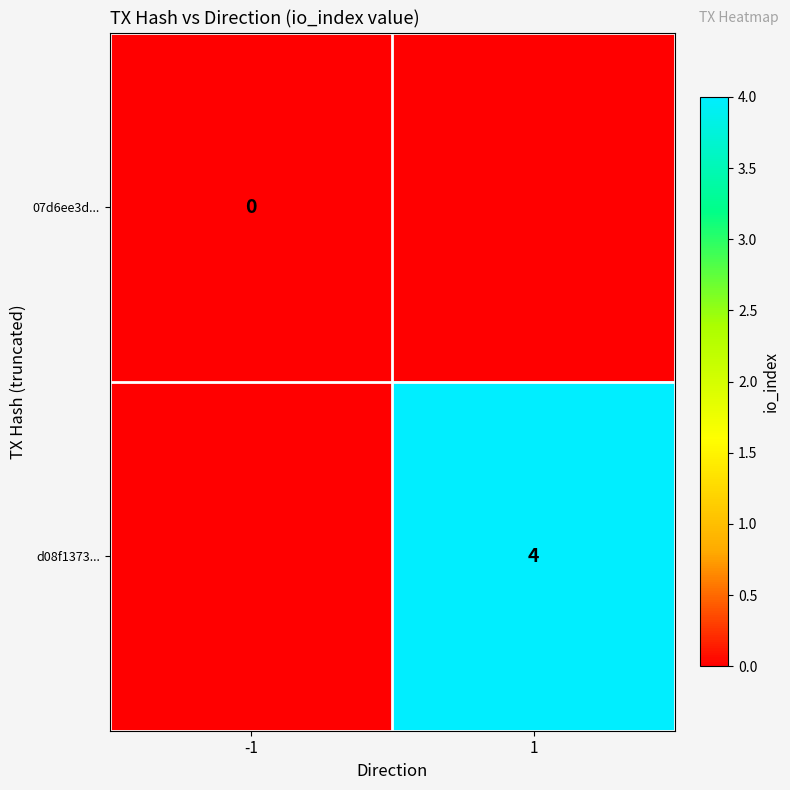

Is it true that d08f1373... equals 4 at 1?

True